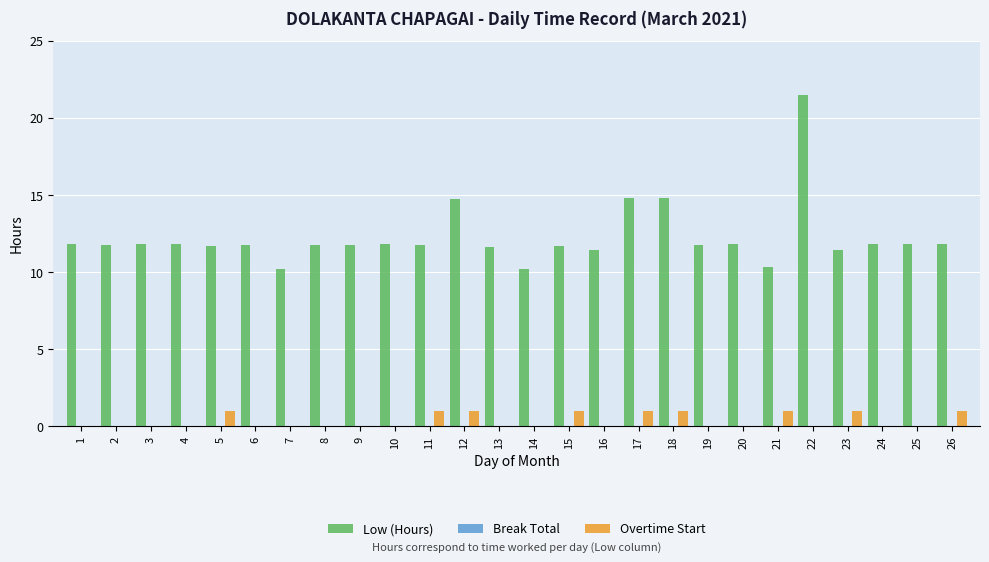

What is the spread (max minus min) of values at 1?

11.8